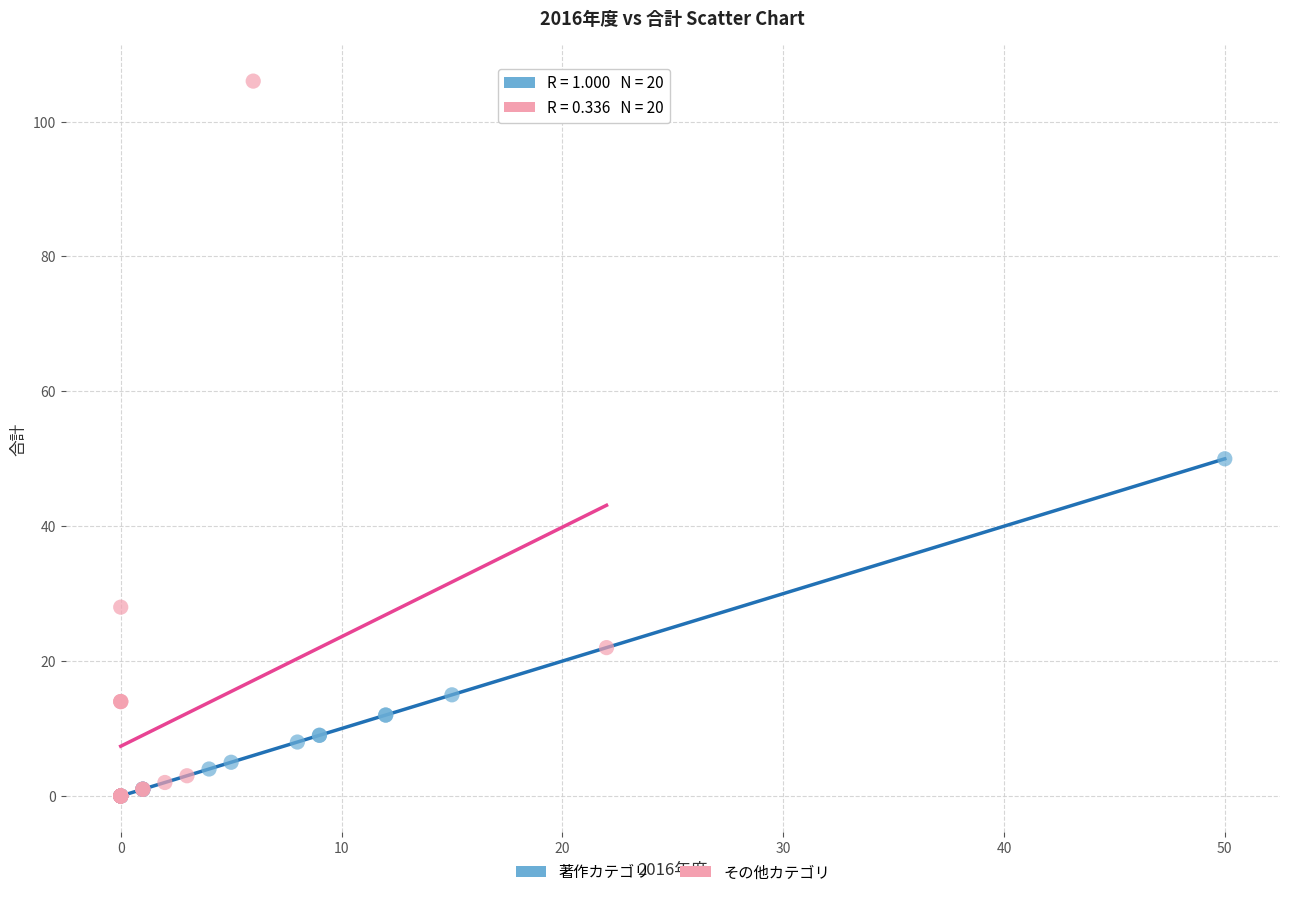

Which series has the widest spread of Y values?

その他カテゴリ